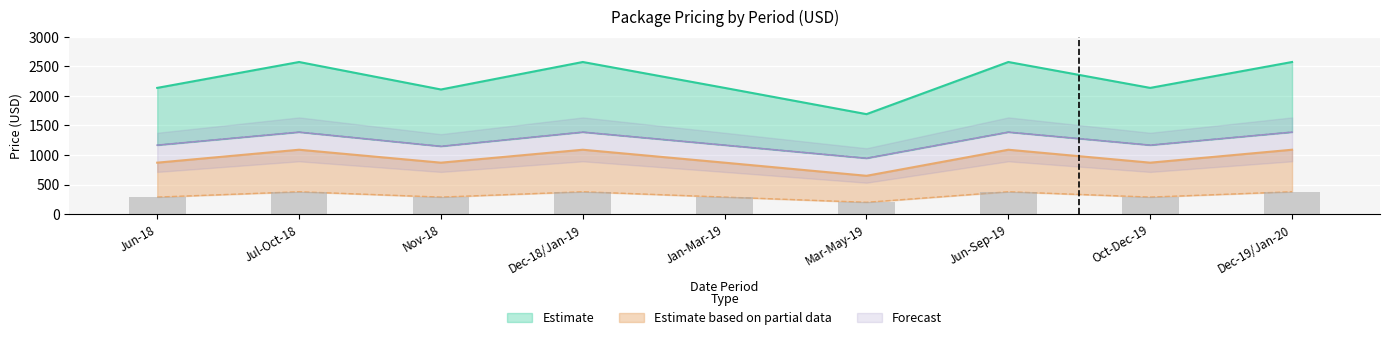

What is the approximate value of PER PERSON SHARING| EXTRA NIGHT at Oct-Dec-19, to the nearest 10?

870